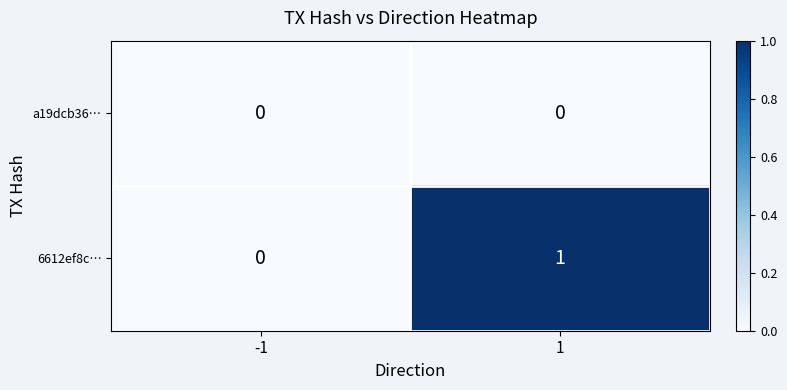

Which series has the largest total across all categories?

6612ef8c…